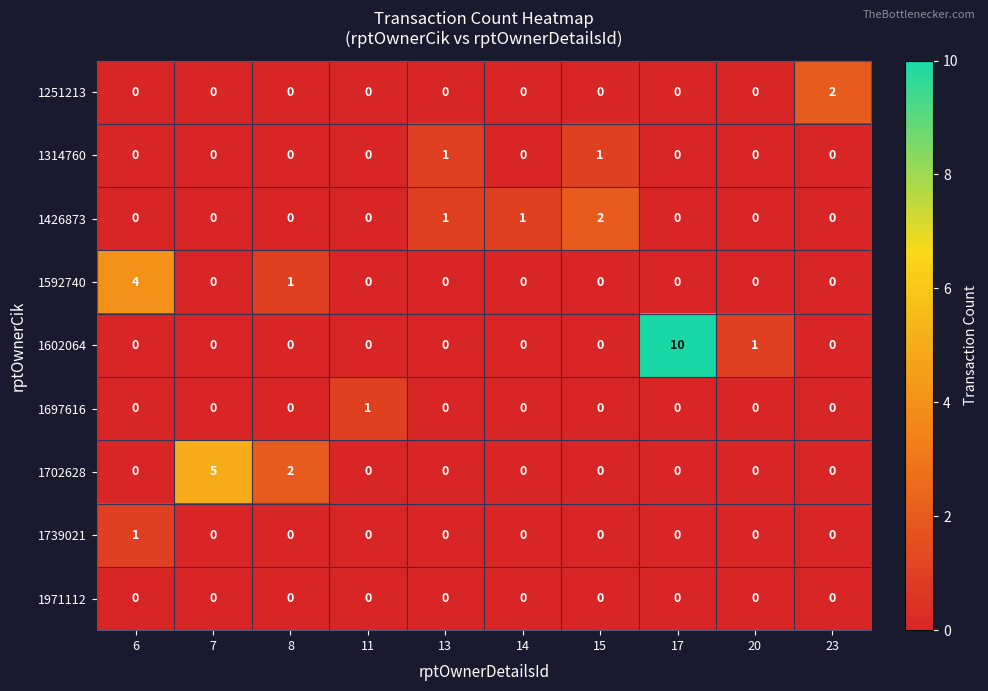

The value of 1602064 at 11 is 0. True or false?

True